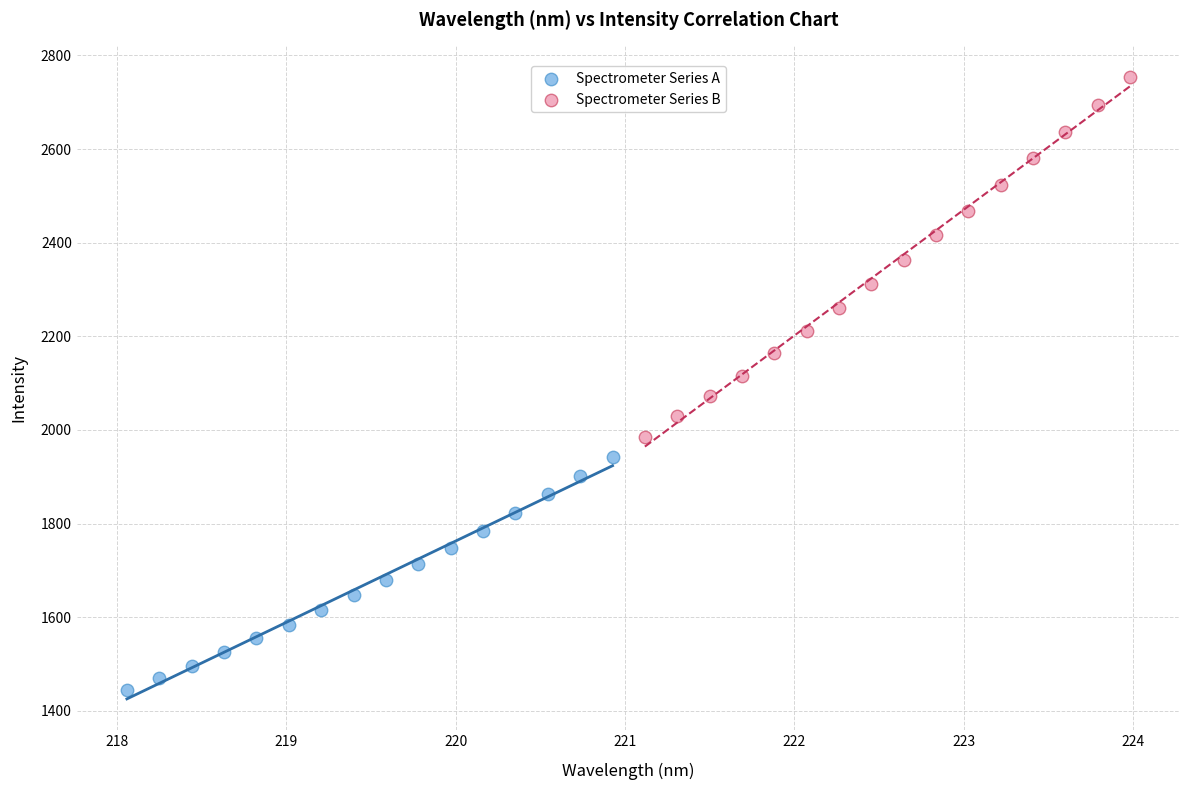

Which series reaches the minimum Y coordinate?

Spectrometer Series A